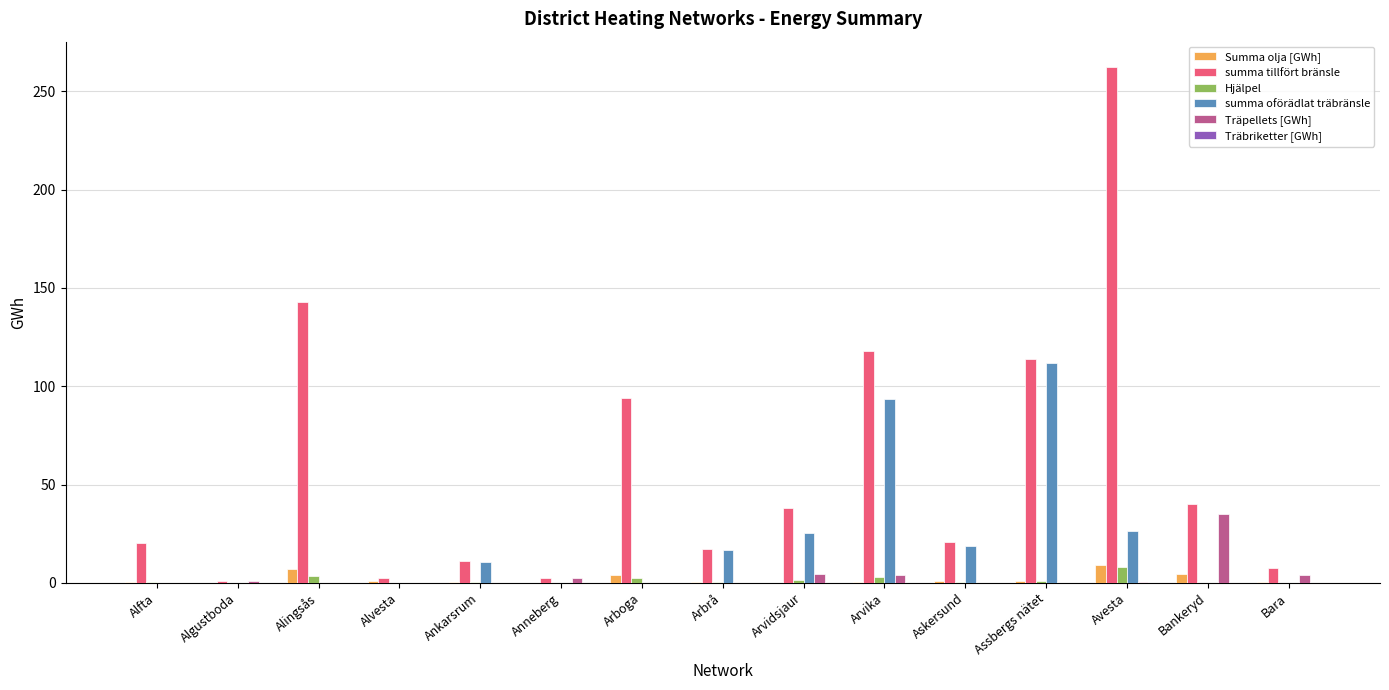

Is it true that Hjälpel equals 3.2 at Arvika?

True